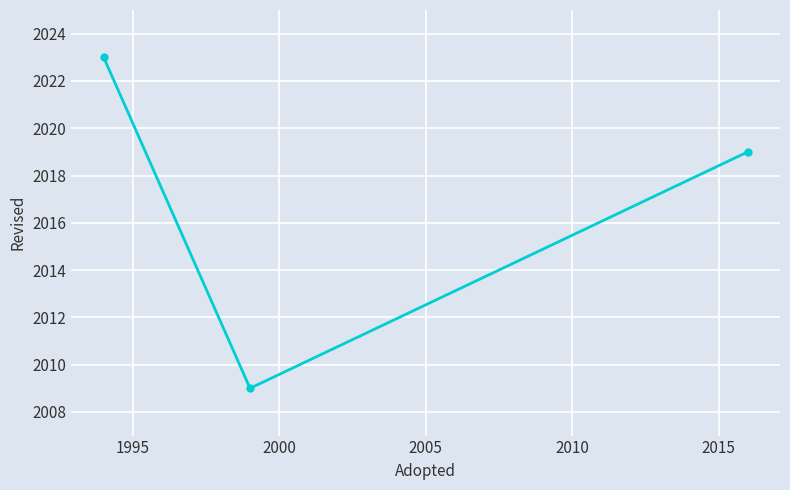

What is the greatest value displayed?

2023